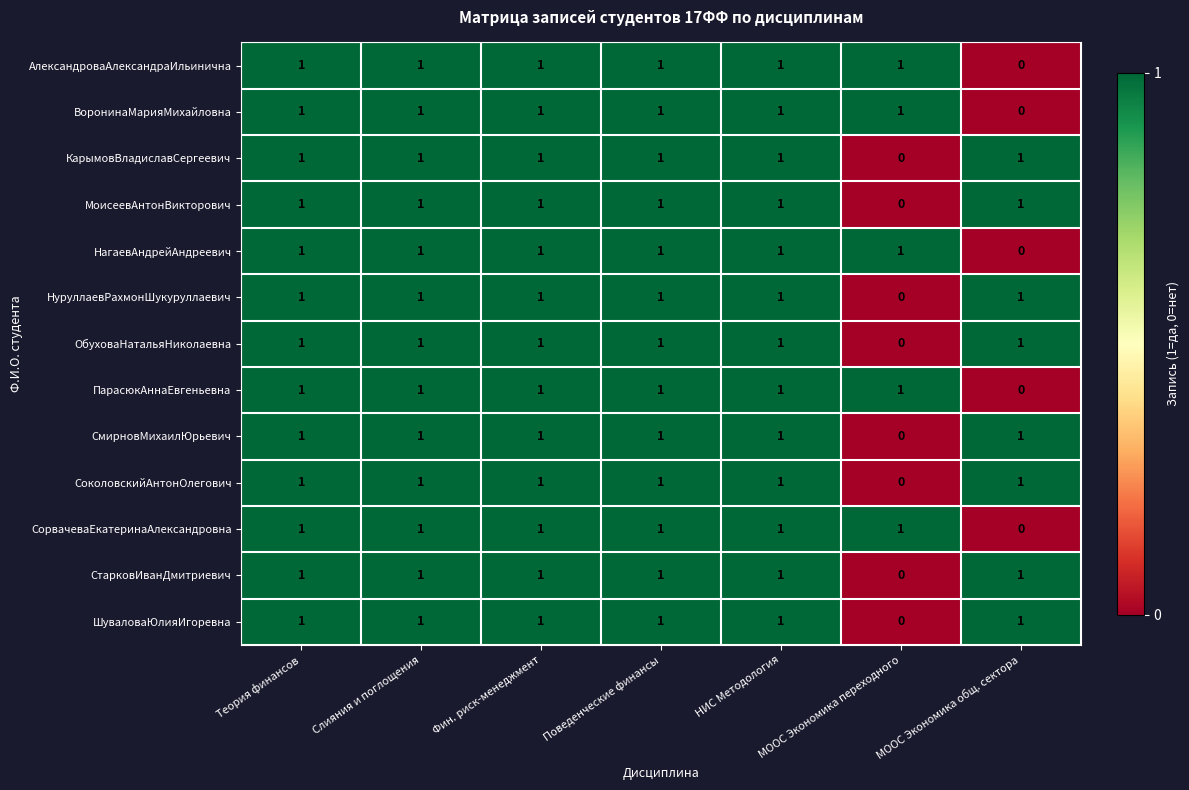

What is the total value across all series at МООС Экономика общ. сектора?

8